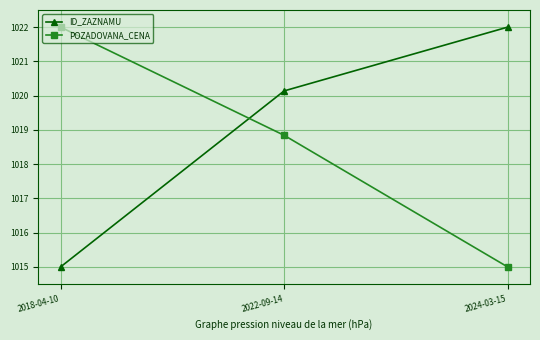

How many values in the ID_ZAZNAMU series are below 1020?

1